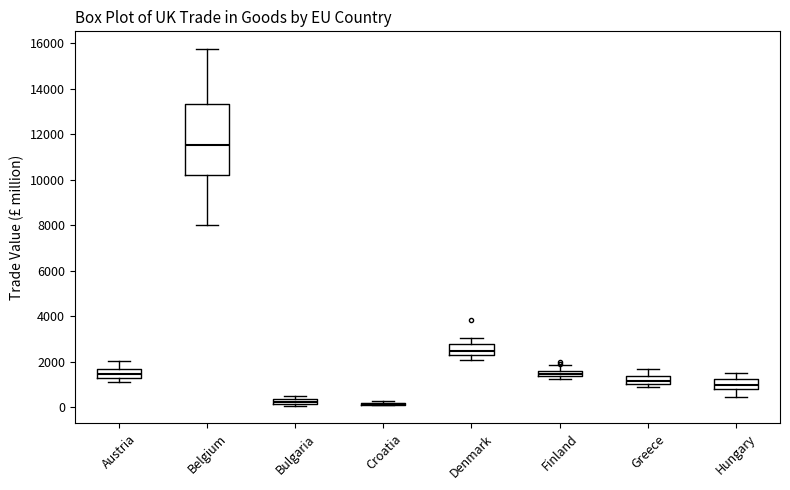

Comparing the boxes themselves (not the whiskers), which one is the tallest?

Belgium